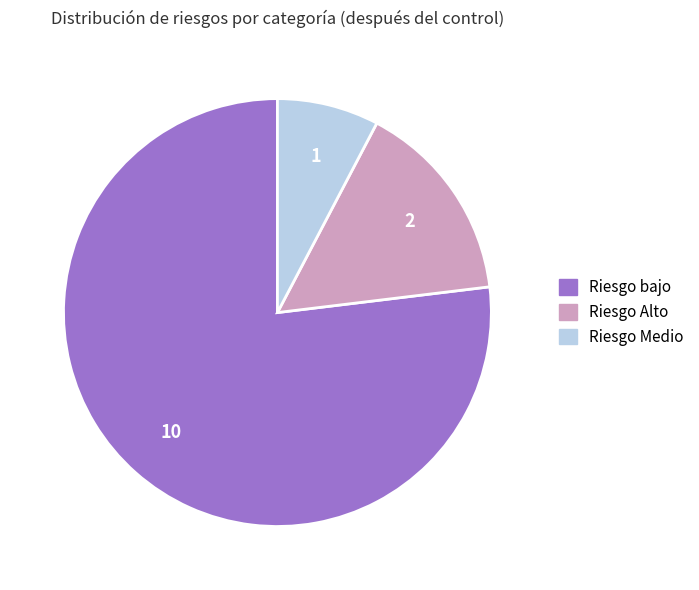

Is the sum of Riesgo bajo and Riesgo Medio greater than half?

Yes